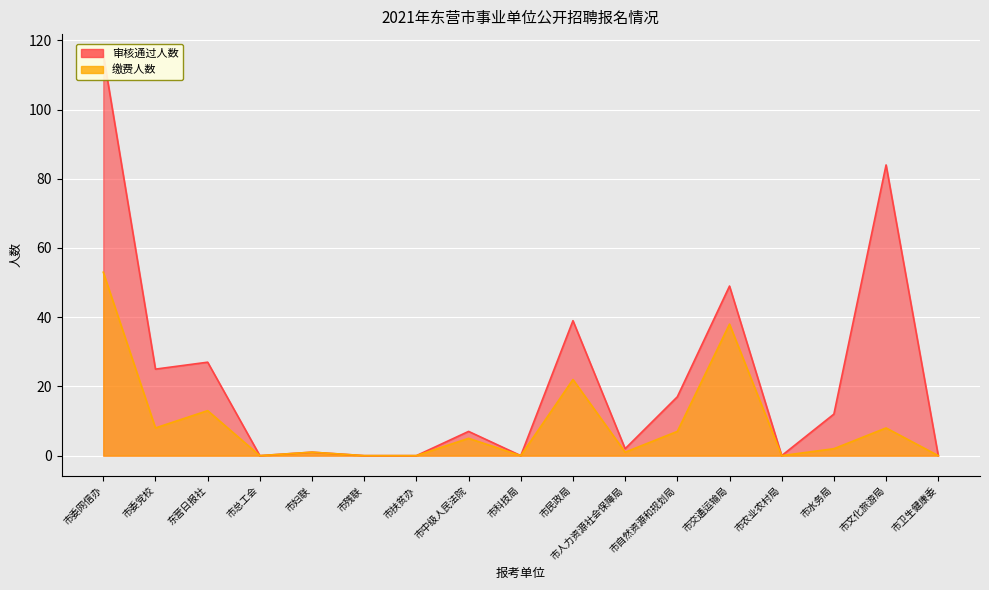

True or false: 缴费人数 has more than 2 interior local peaks.

True